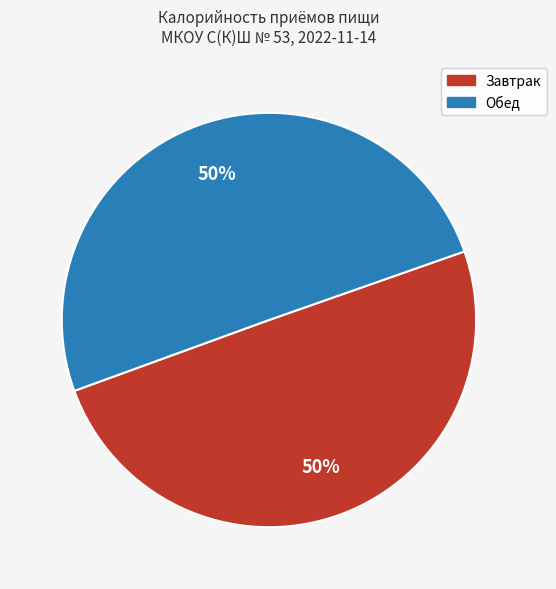

What is the ratio of the value at Обед to the value at Завтрак?

1.0